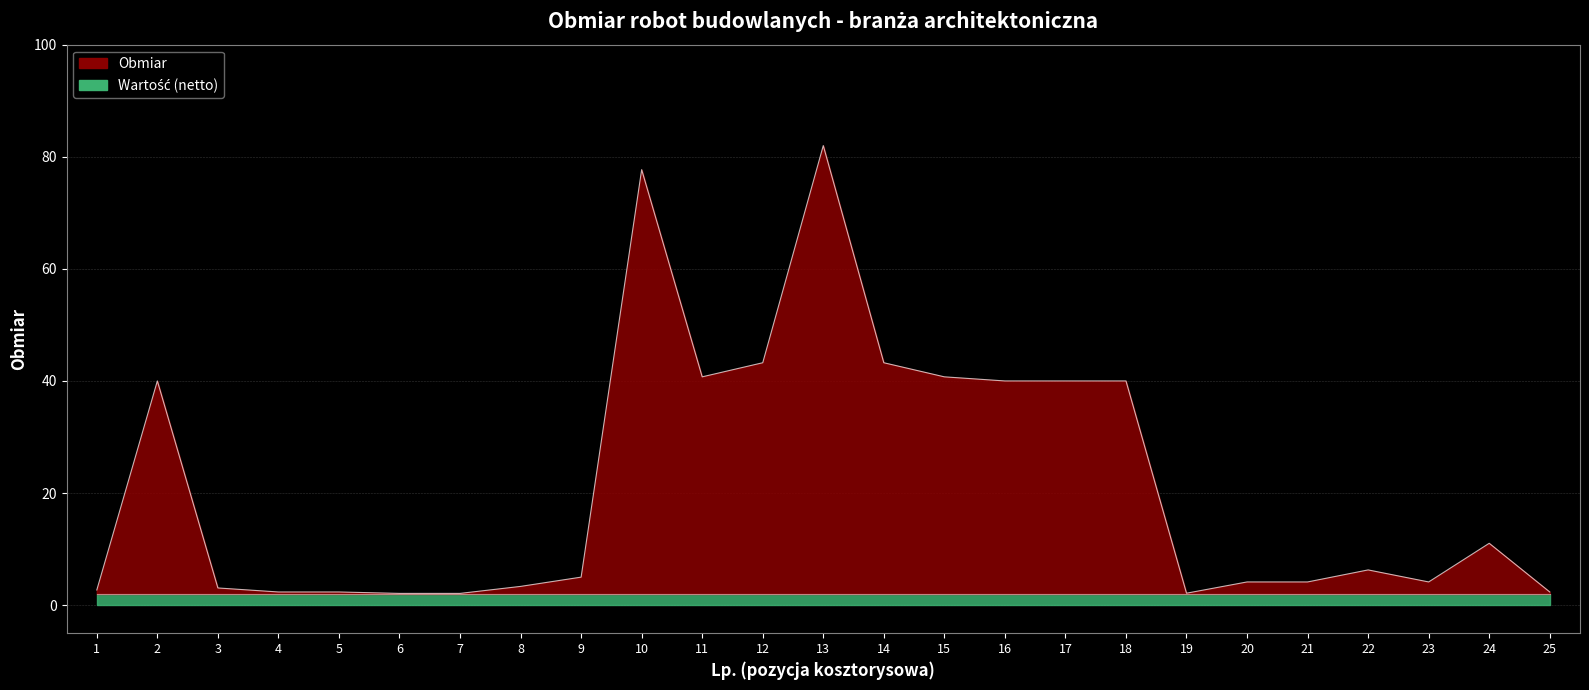

Rank the categories by value from highest to lowest.

13, 10, 12, 14, 11, 15, 2, 16, 17, 18, 24, 22, 9, 20, 21, 23, 8, 3, 1, 4, 5, 25, 19, 6, 7